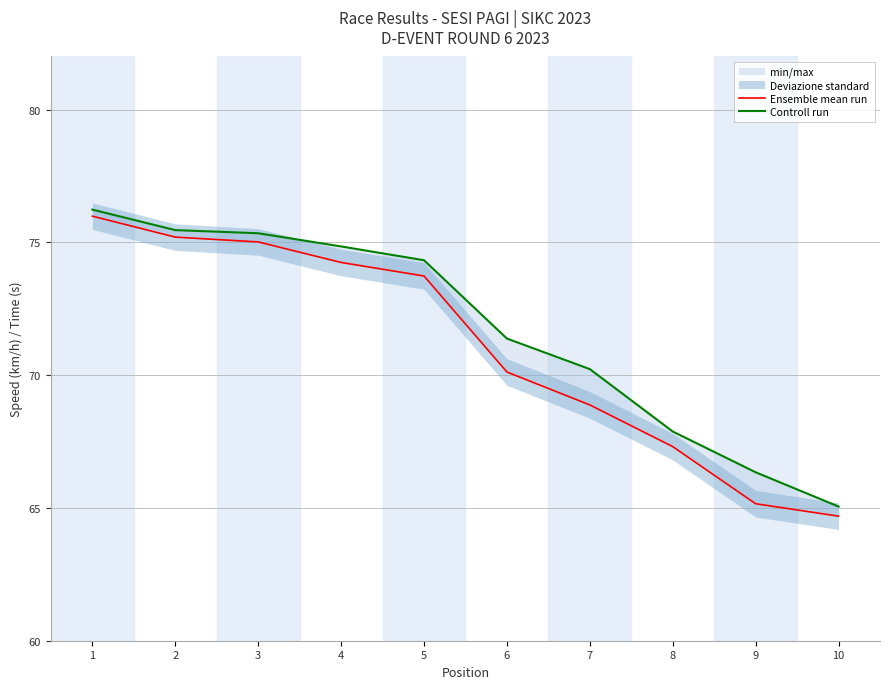

True or false: Controll run has a value of 103.8 at 3.

False